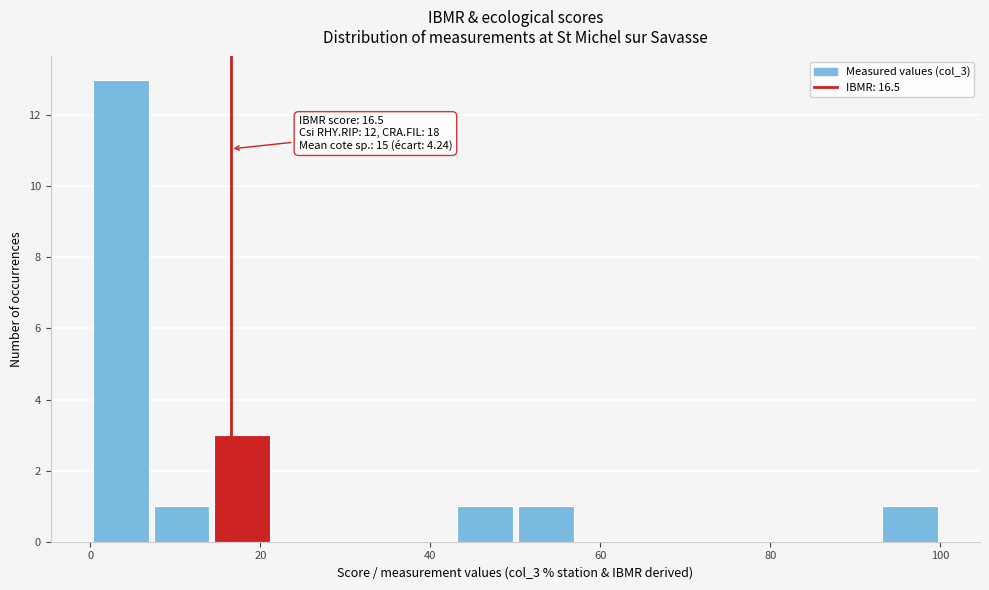

Around what value on the x-axis is the tallest bar? Give the approximate position of its centre, as read against the axis.

4